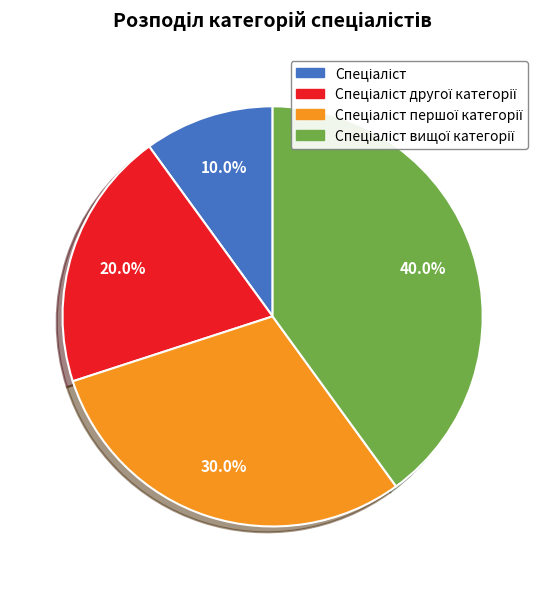

Is there a majority slice in this chart?

No